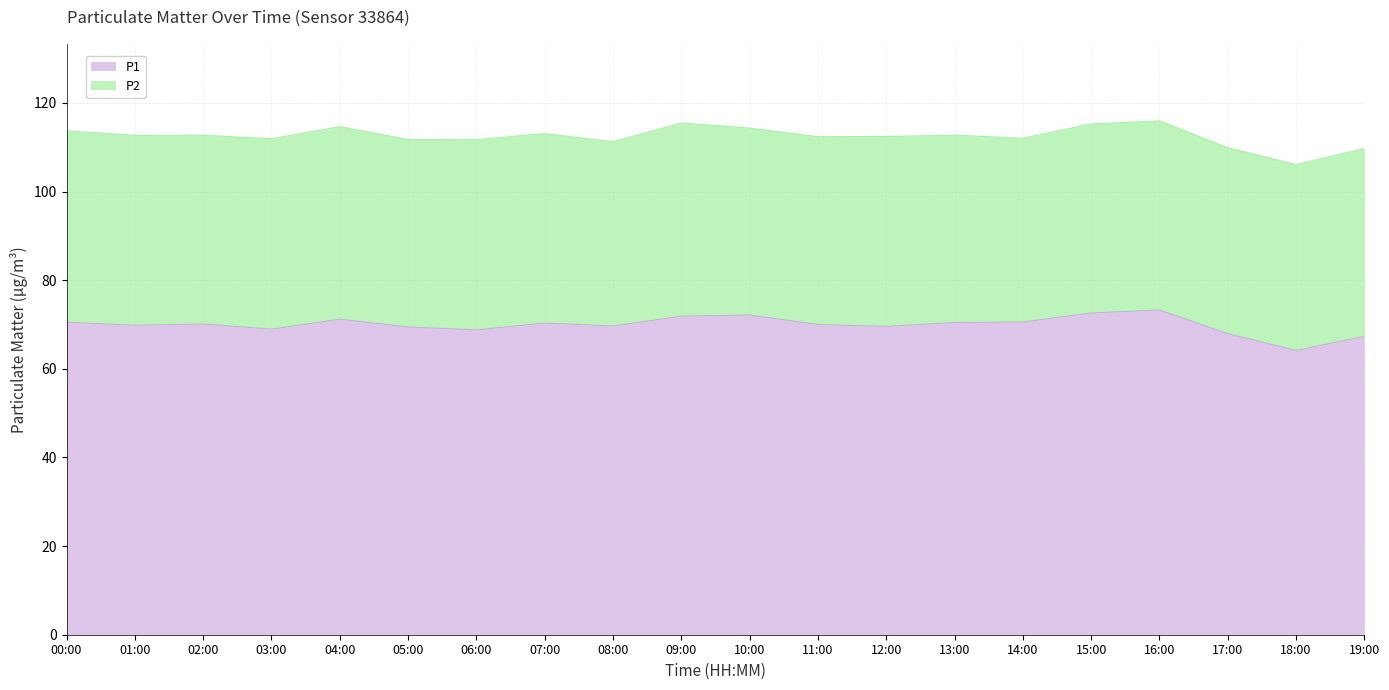

What is the change in value from 01:00 to 12:00?

-0.3